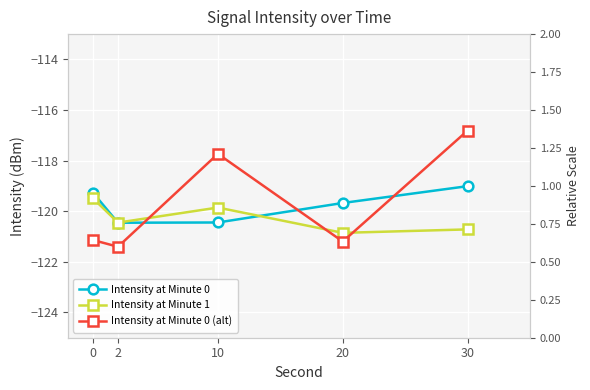

At which category does the chart reach its peak across all series?

30